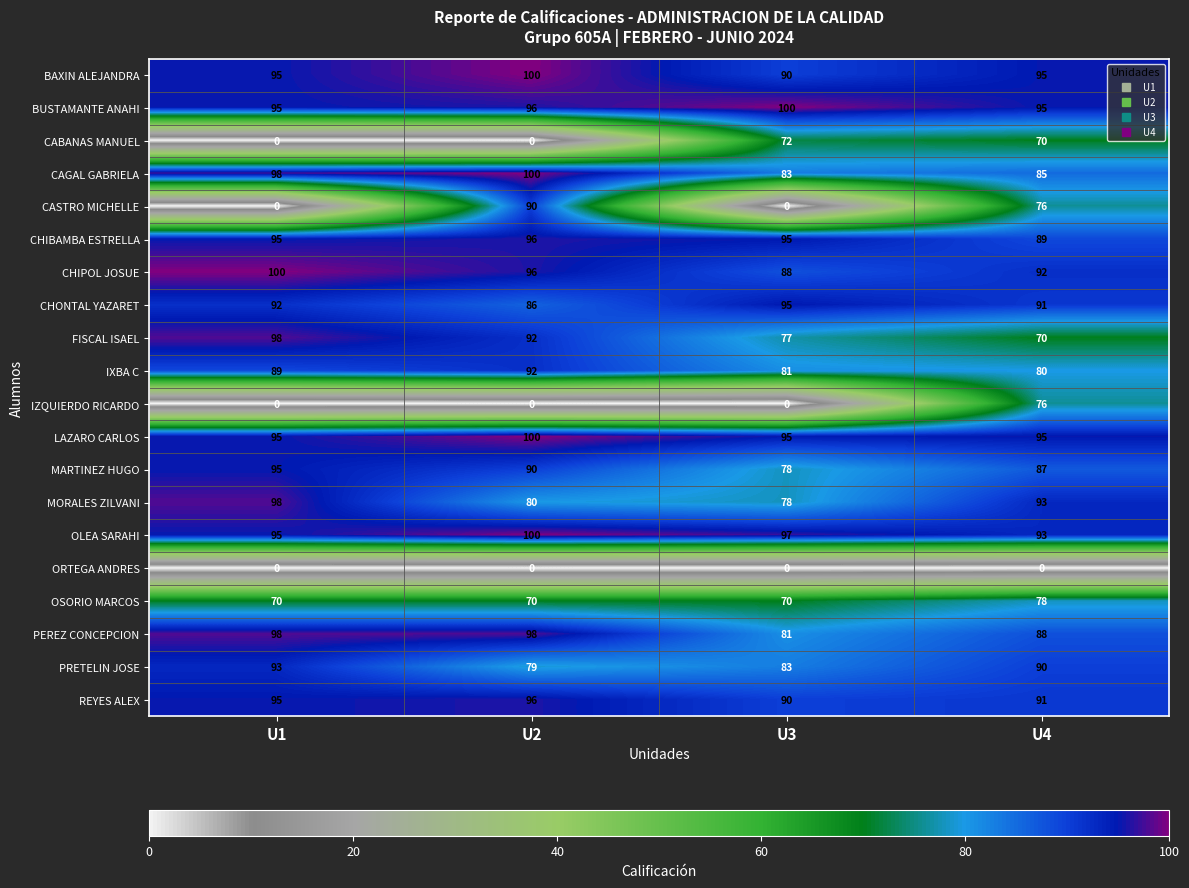

Where is OLEA SARAHI nearest to the value 96?

U1